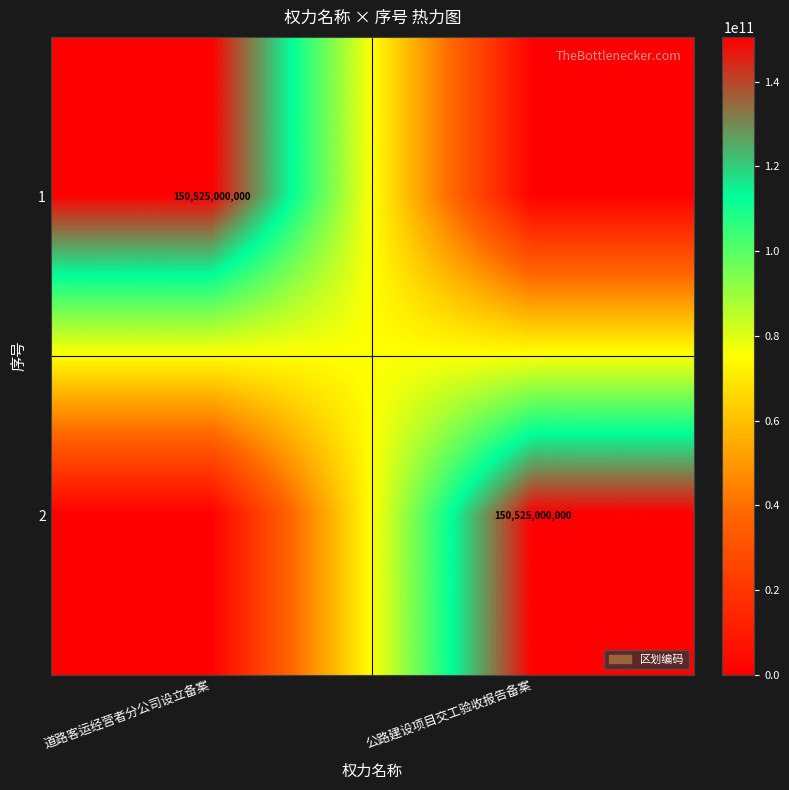

Which label corresponds to the largest value in the chart?

道路客运经营者分公司设立备案